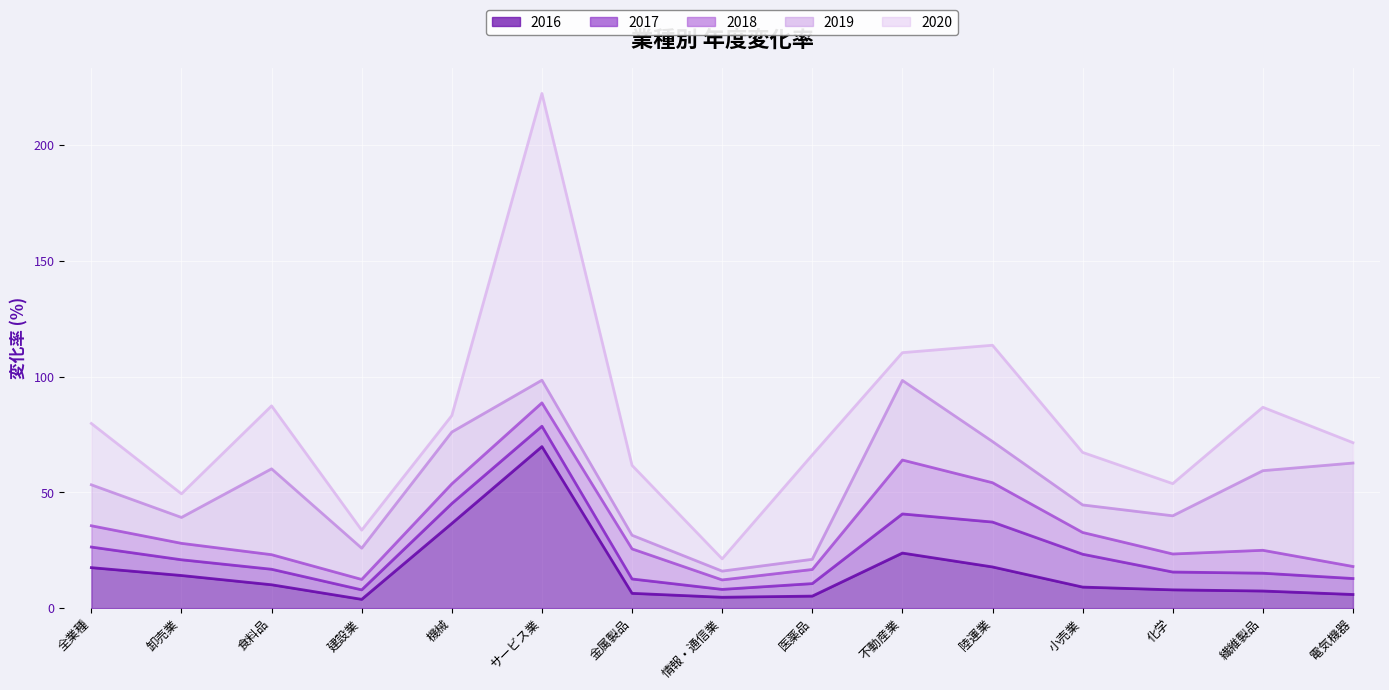

What are all the series names shown in the legend?

2016, 2017, 2018, 2019, 2020